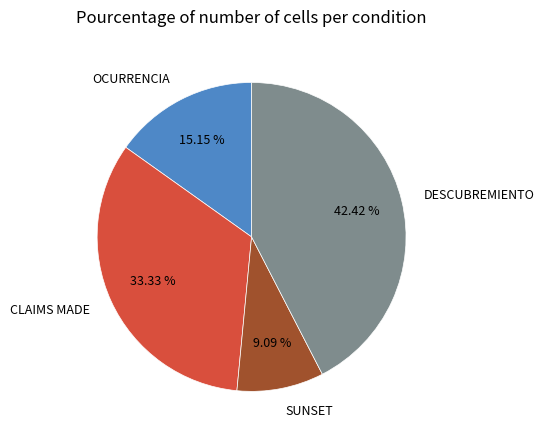

What is the largest slice in the pie chart?

DESCUBREMIENTO